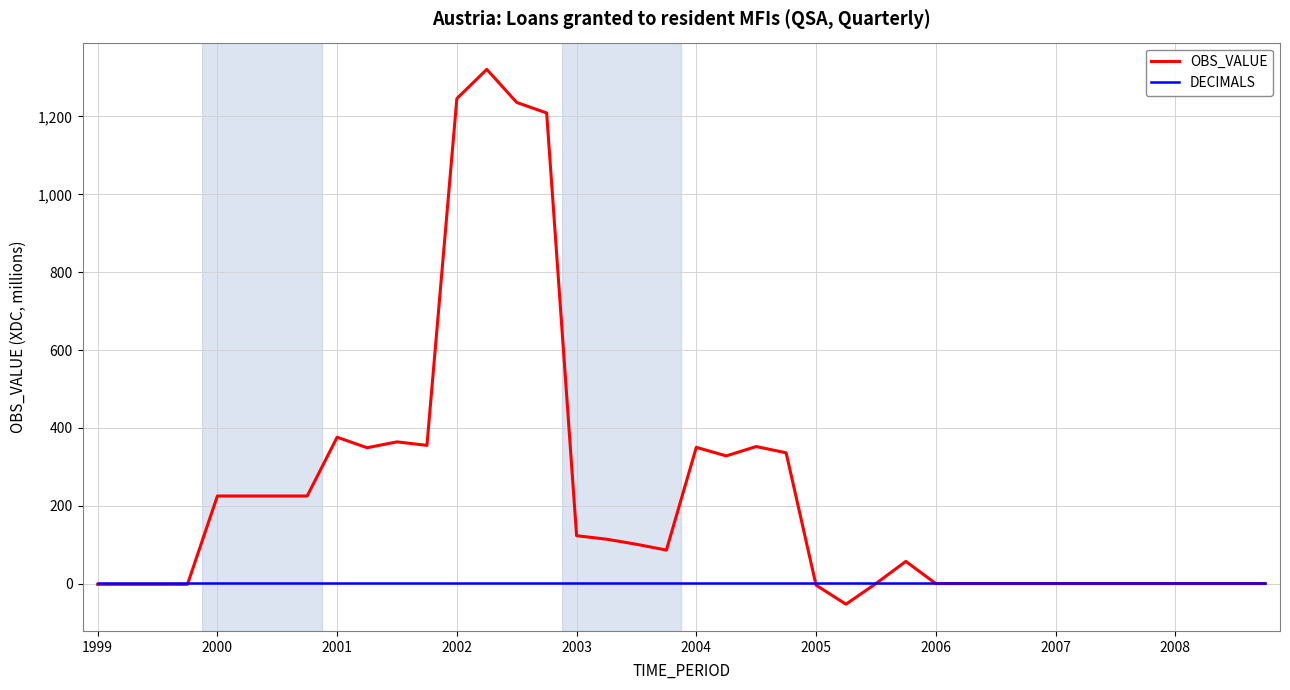

How many values in the OBS_VALUE series are below 86?

20